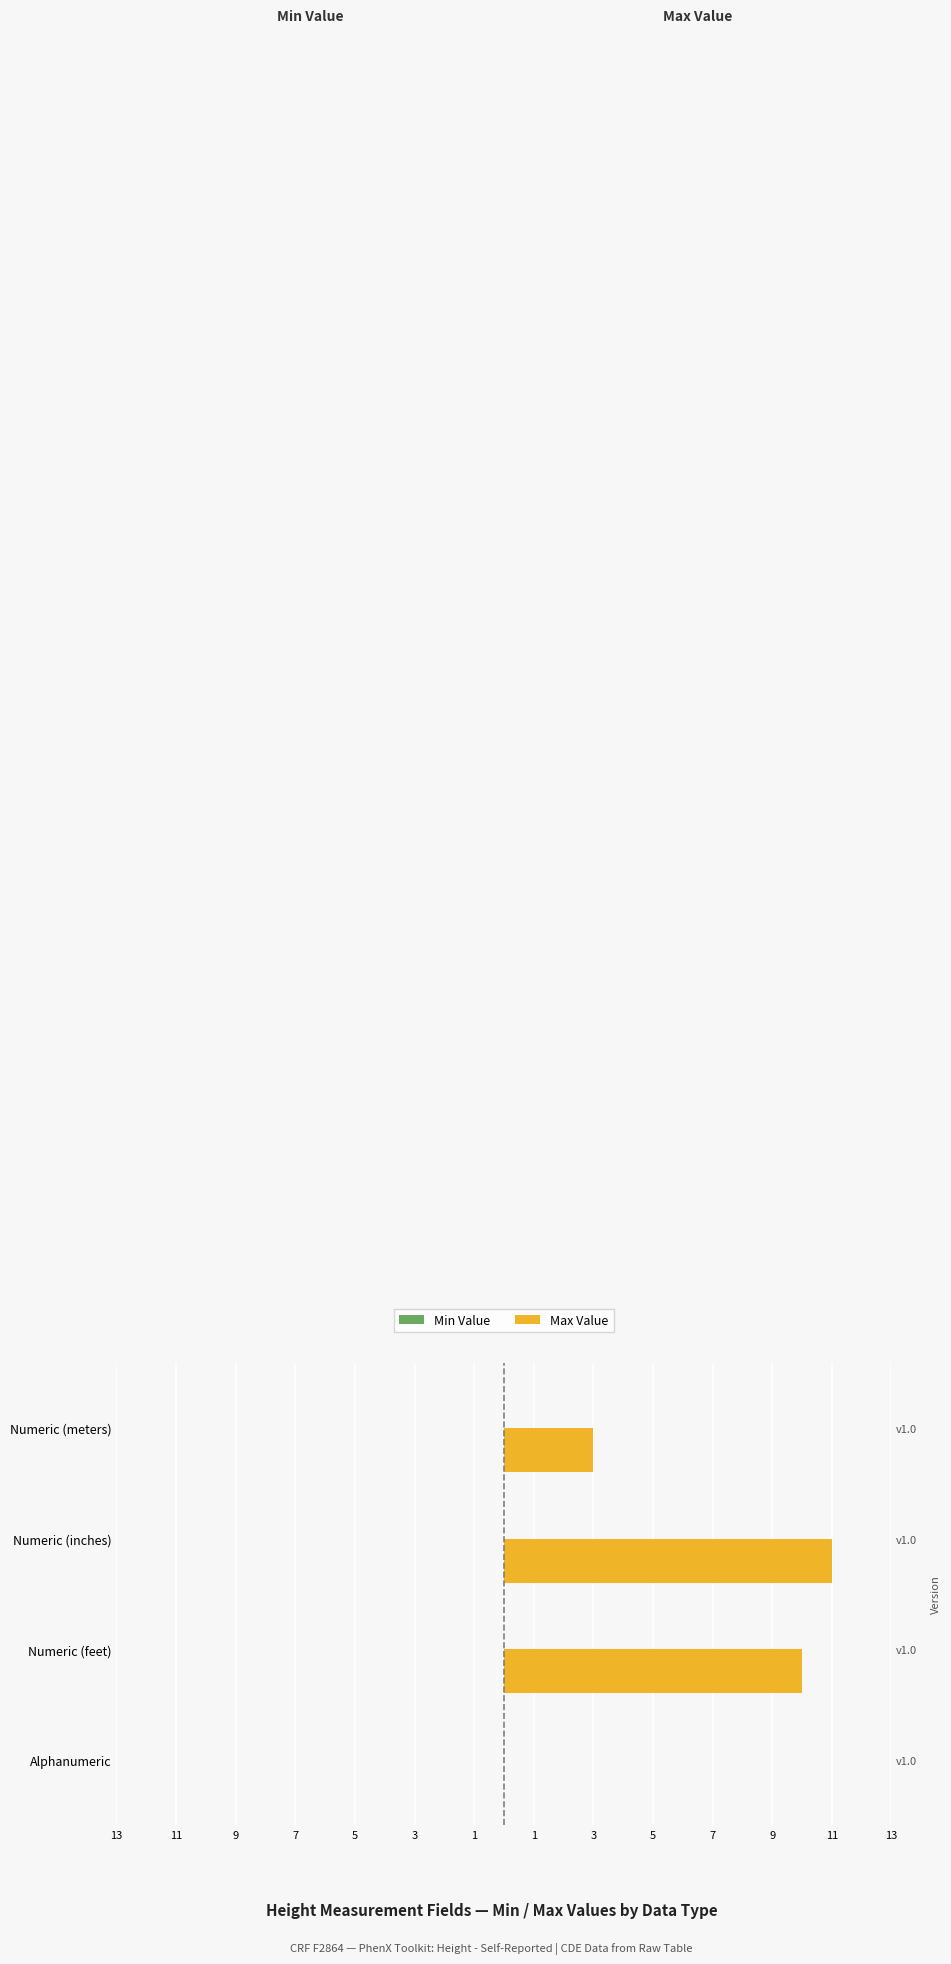

Between 9 and 11, which is larger?

9